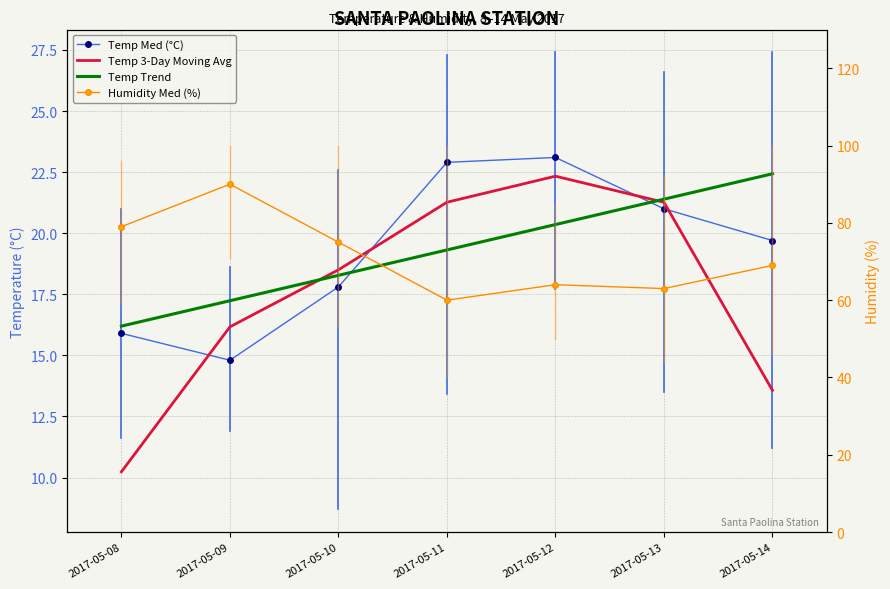

The value of Humidity Med (%) at 2017-05-11 is 60.0. True or false?

True